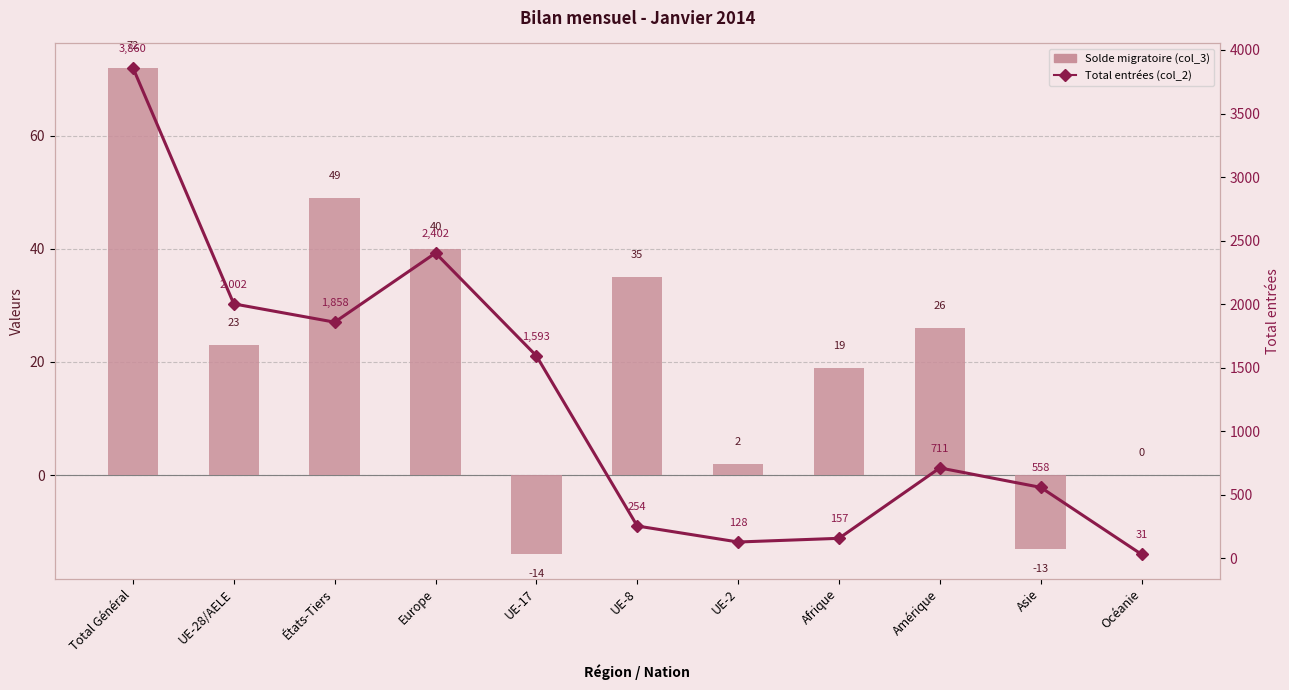

How many values in the Solde migratoire (col_3) series exceed 23?

5